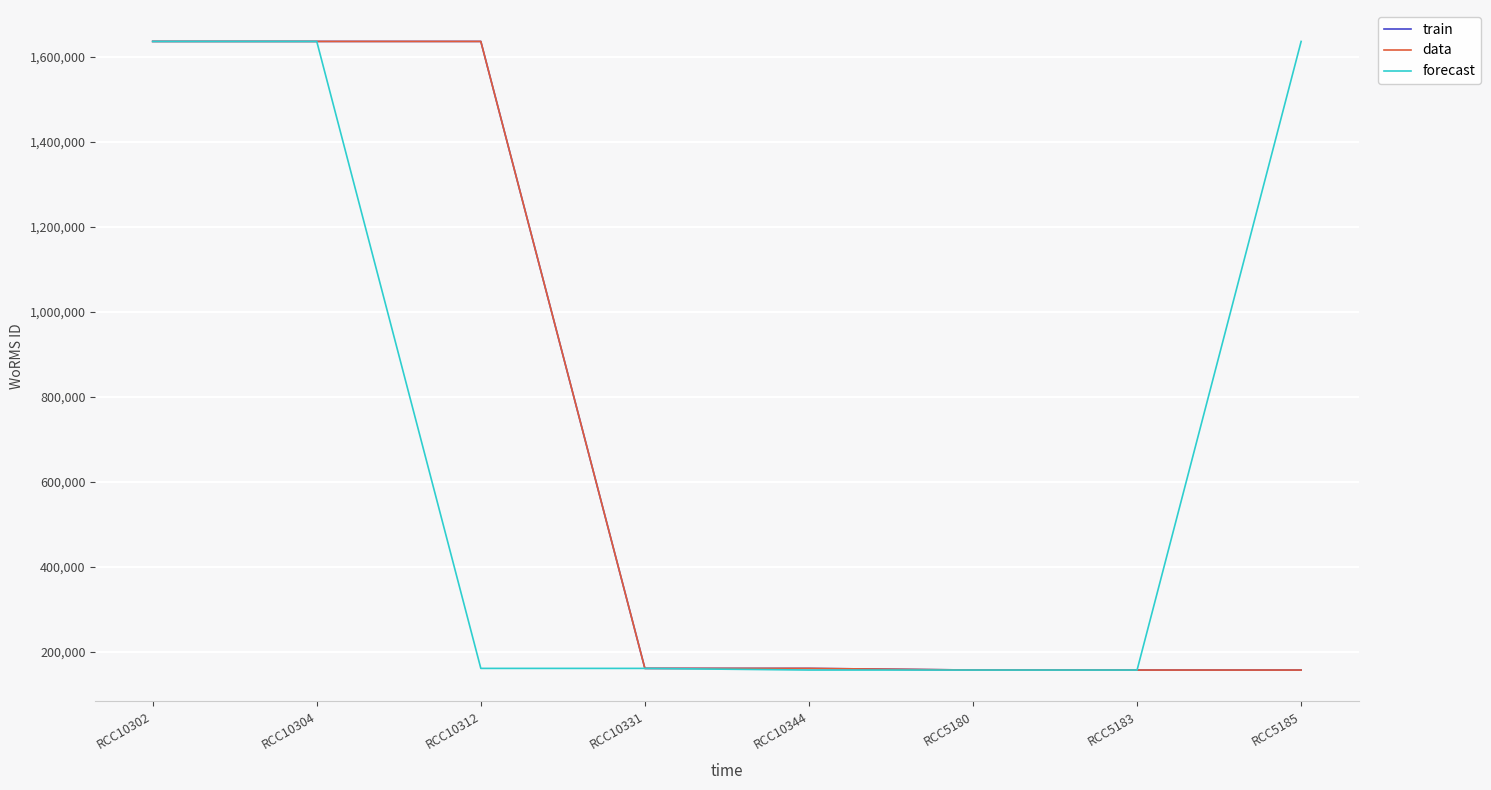

True or false: train has more than 2 interior local peaks.

False